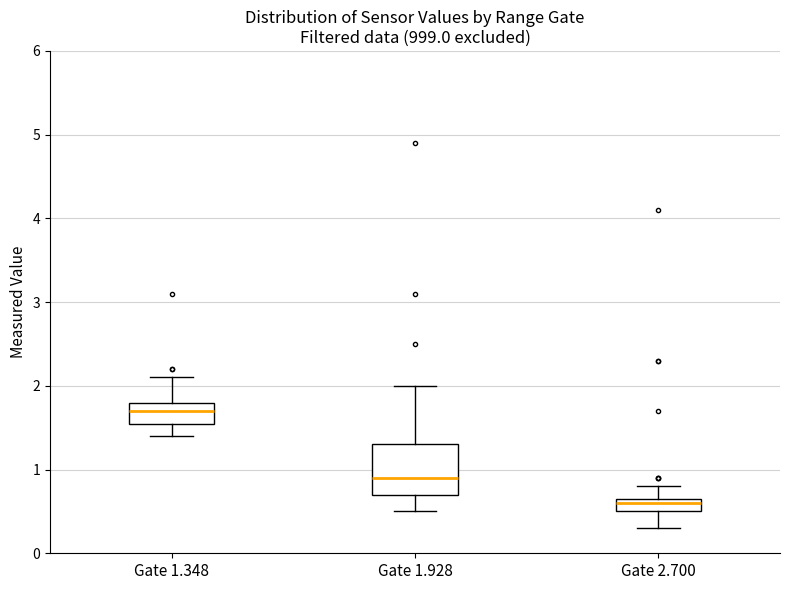

Which box has the highest median line?

Gate 1.348